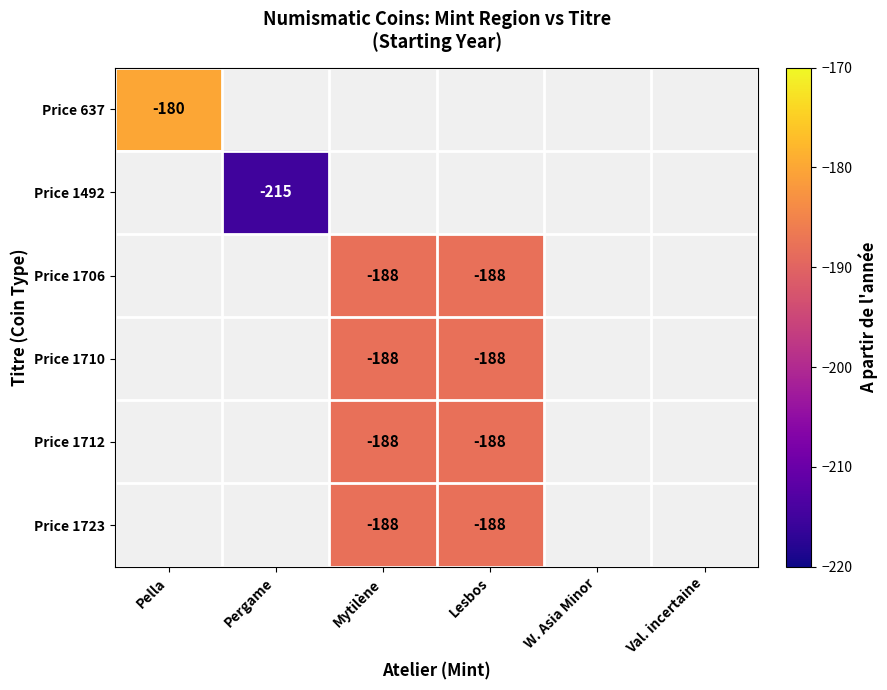

The value of Price 637 at Pella is -180. True or false?

True